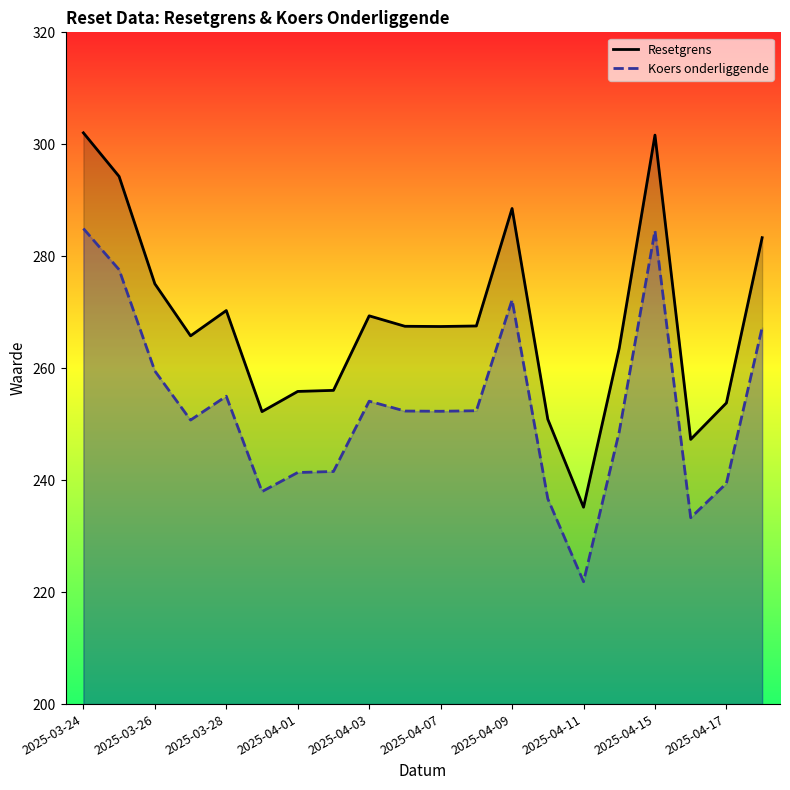

The Resetgrens series shows 250.9 at 13. True or false?

True